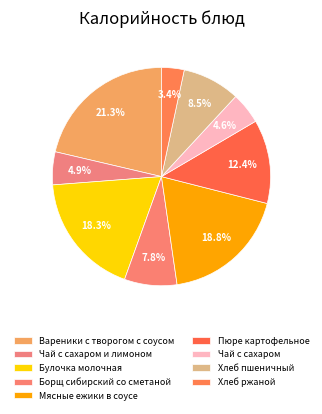

To the nearest percent, what percentage of the pie is Пюре картофельное?

12%